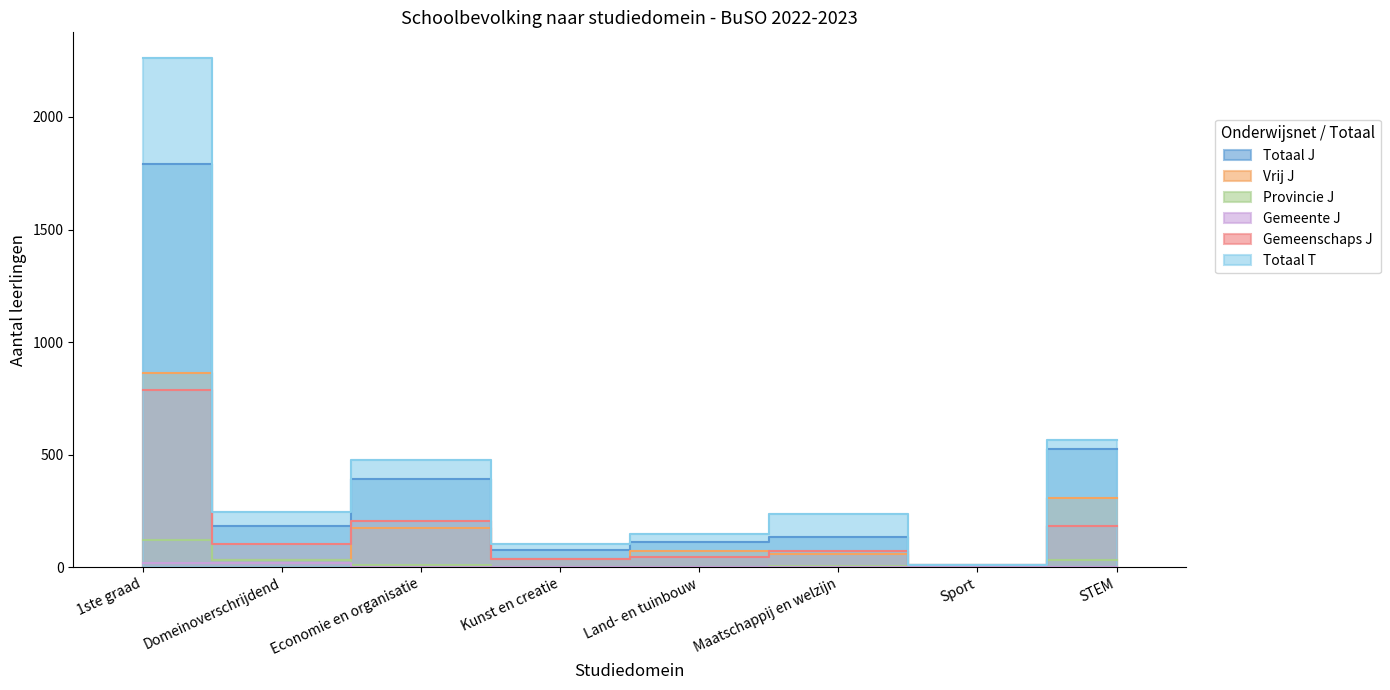

What is the difference between the maximum and minimum values in the Gemeente J series?

20